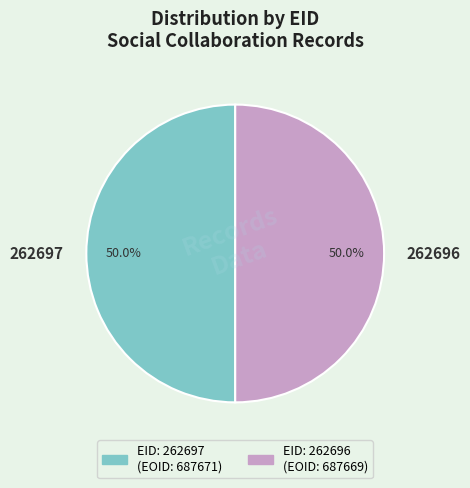

What percentage is the 262696 slice, to the nearest percent?

50%